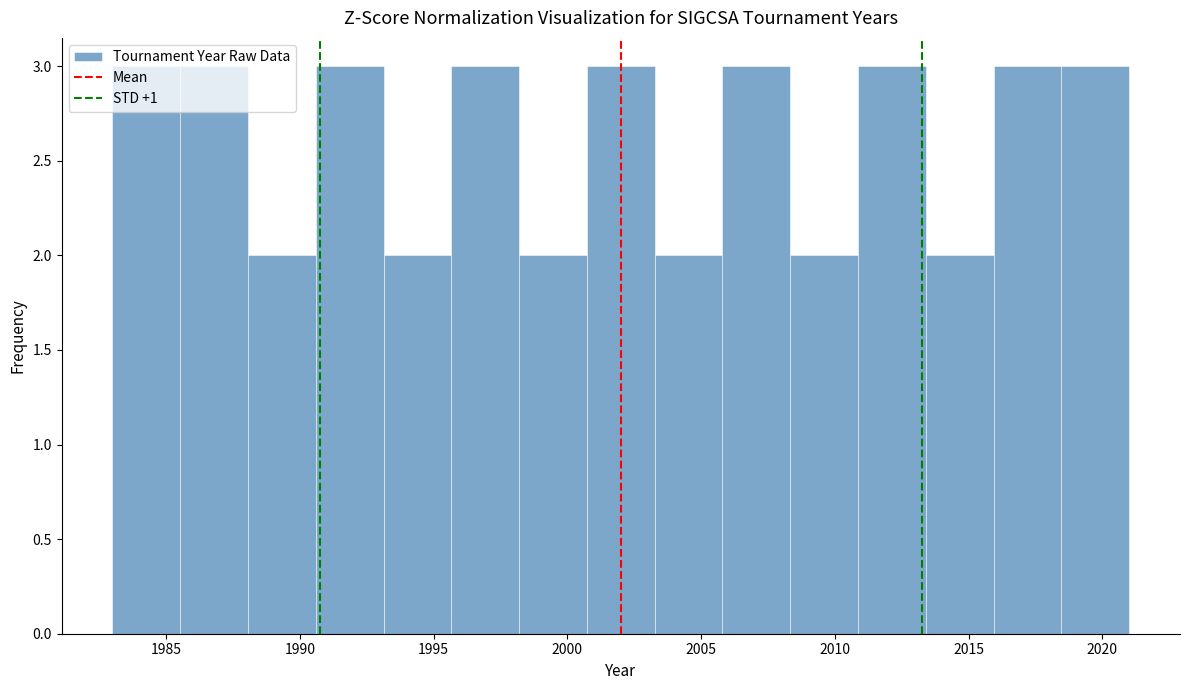

Reading left to right, transcribe this chart: for each bar, give the range it covers on the x-axis and its height. Neither the bar edges nor the heights are printed on the chart, so give them approximately, as read against the axes.

1983.0 to 1985.5: 3
1985.5 to 1988.0: 3
1988.0 to 1990.5: 2
1990.5 to 1993.0: 3
1993.0 to 1995.5: 2
1995.5 to 1998.0: 3
1998.0 to 2000.5: 2
2000.5 to 2003.5: 3
2003.5 to 2006.0: 2
2006.0 to 2008.5: 3
2008.5 to 2011.0: 2
2011.0 to 2013.5: 3
2013.5 to 2016.0: 2
2016.0 to 2018.5: 3
2018.5 to 2021.0: 3